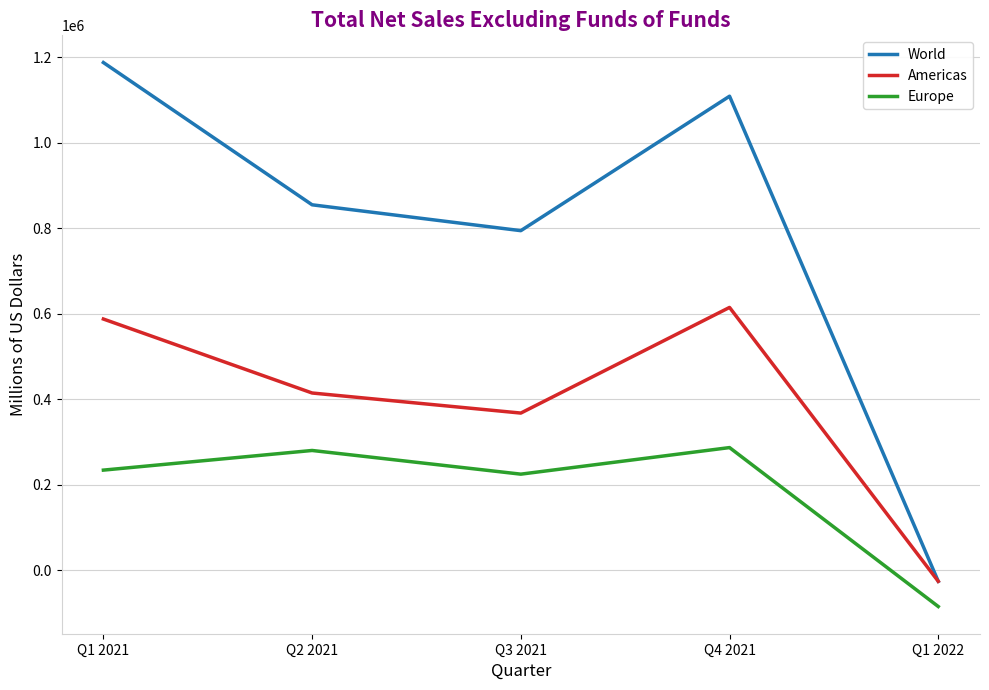

Which series has the largest range (max minus min)?

World